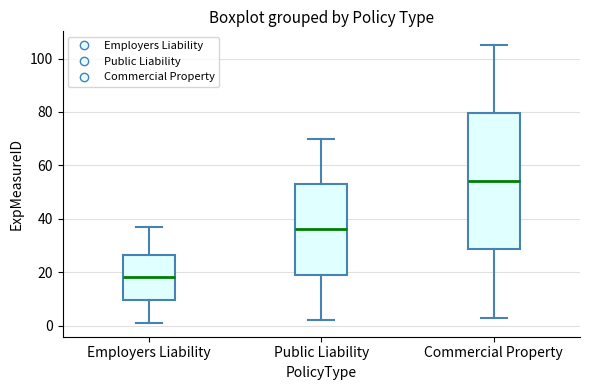

Where does the upper whisker of the box for Public Liability end on the y-axis? The values are not printed on the chart, so give them approximately, as read against the axis.

70